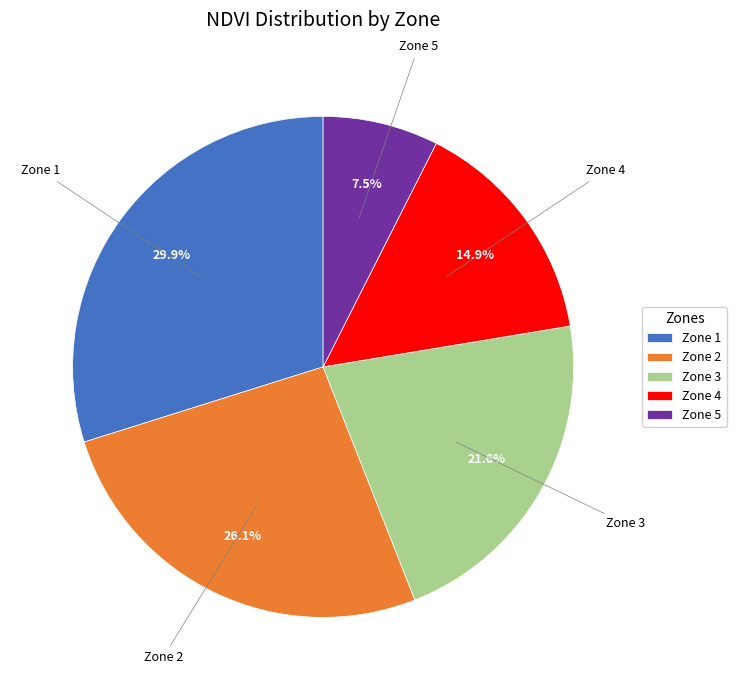

To the nearest percent, what is the difference between the Zone 1 and Zone 3 slice percentages?

8%